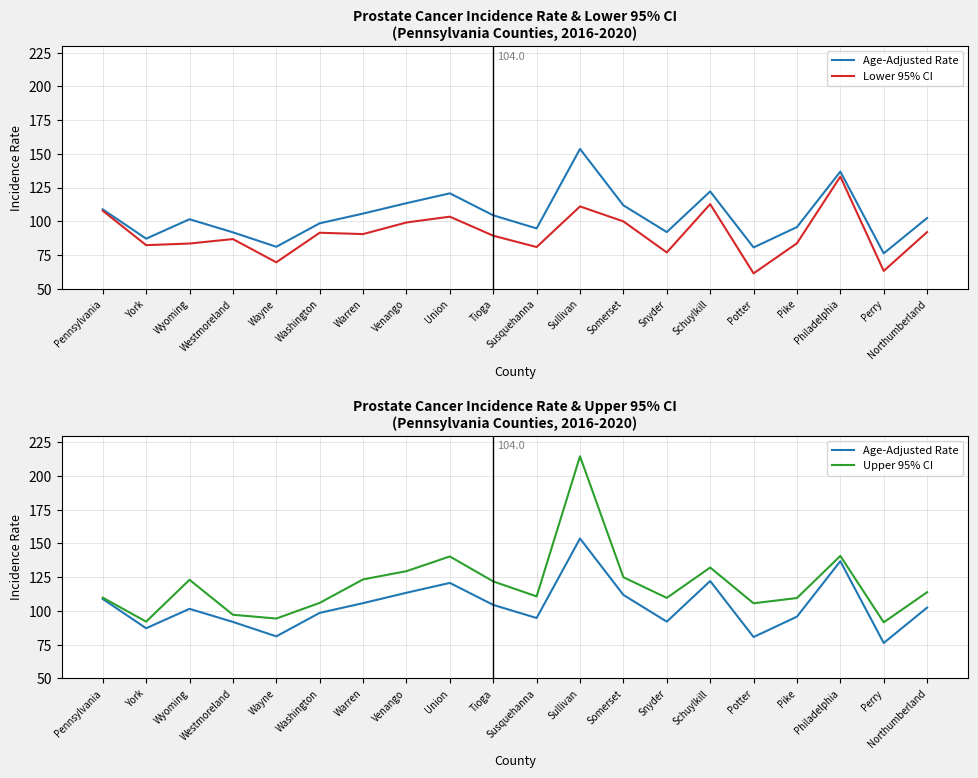

Reading left to right, what are all the values shown in this chart?

Age-Adjusted Rate: Pennsylvania=108.9	York=87.2	Wyoming=101.6	Westmoreland=91.9	Wayne=81.2	Washington=98.6	Warren=105.8	Venango=113.5	Union=120.8	Tioga=104.5	Susquehanna=94.8	Sullivan=153.7	Somerset=111.9	Snyder=92.1	Schuylkill=122.2	Potter=80.7	Pike=95.8	Philadelphia=136.9	Perry=76.3	Northumberland=102.5
Lower 95% CI: Pennsylvania=107.9	York=82.4	Wyoming=83.6	Westmoreland=86.9	Wayne=69.7	Washington=91.6	Warren=90.6	Venango=99.2	Union=103.5	Tioga=89.4	Susquehanna=81.0	Sullivan=111.1	Somerset=100.0	Snyder=77.0	Schuylkill=112.8	Potter=61.5	Pike=83.8	Philadelphia=133.2	Perry=63.3	Northumberland=92.1
Upper 95% CI: Pennsylvania=109.9	York=92.1	Wyoming=123.1	Westmoreland=97.2	Wayne=94.4	Washington=106.0	Warren=123.4	Venango=129.5	Union=140.4	Tioga=121.9	Susquehanna=110.8	Sullivan=214.6	Somerset=125.0	Snyder=109.7	Schuylkill=132.2	Potter=105.7	Pike=109.6	Philadelphia=140.8	Perry=91.6	Northumberland=113.9